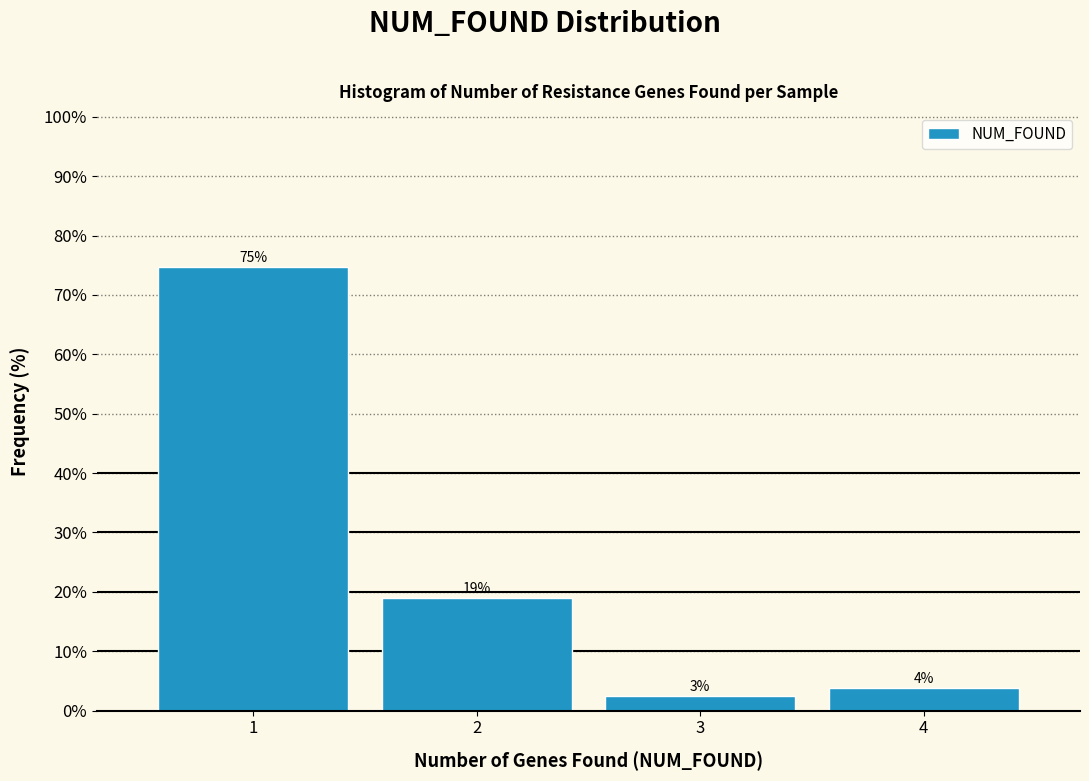

Over which range of the x-axis is the bar tallest?

0.5 to 1.5